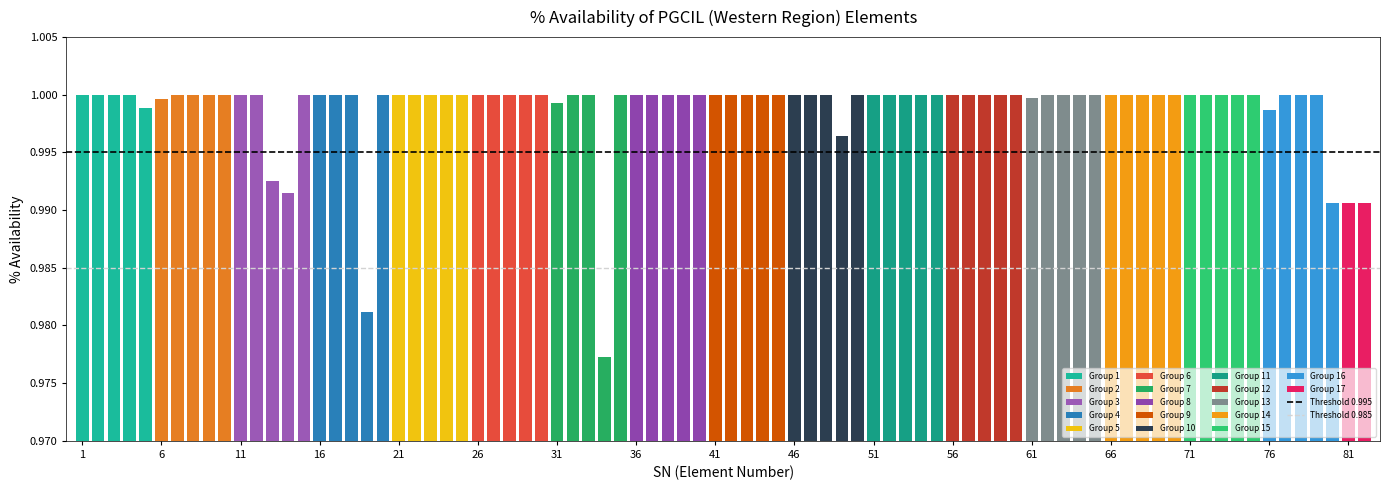

What is the sum of all values?

81.9